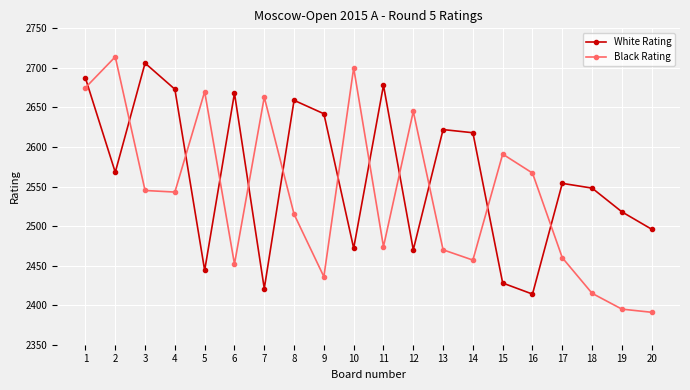

Which series has the largest range (max minus min)?

Black Rating